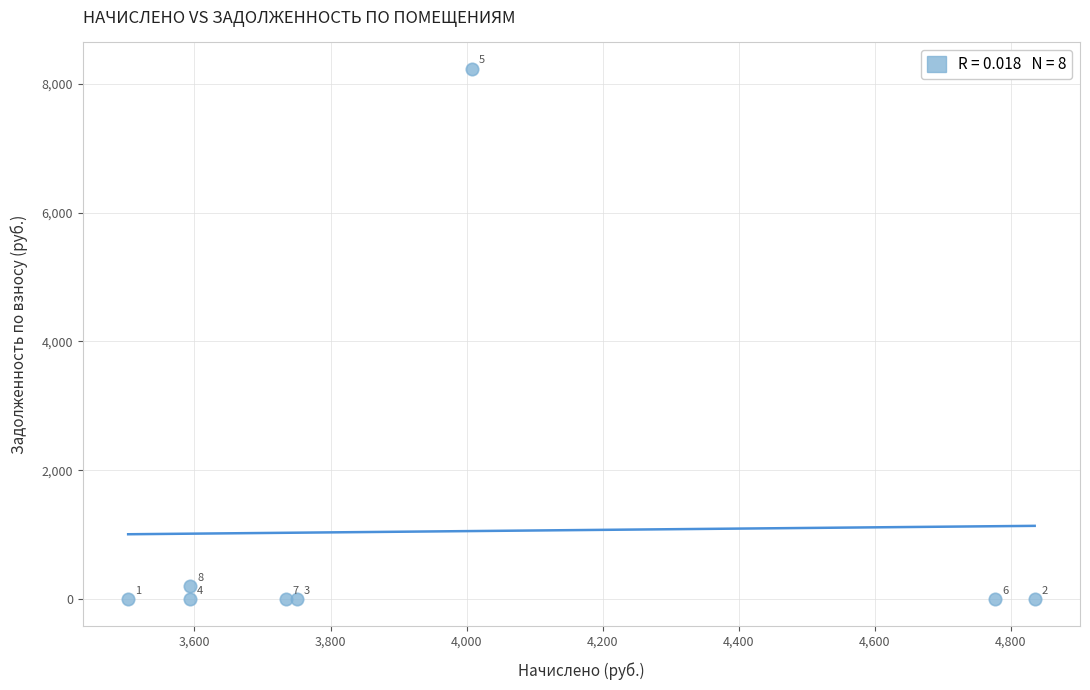

What is the average X value?

3974.4